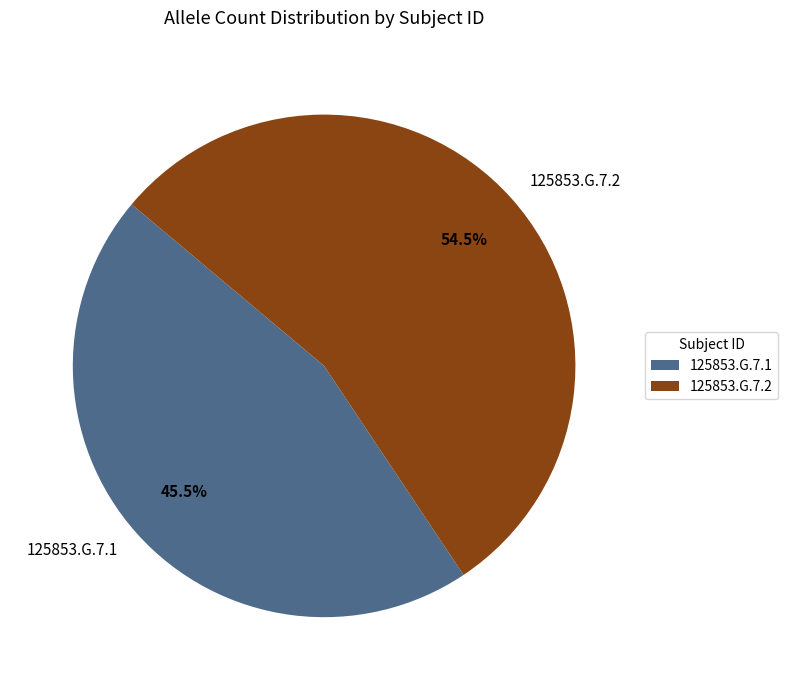

To the nearest percent, what is the average slice percentage?

50%